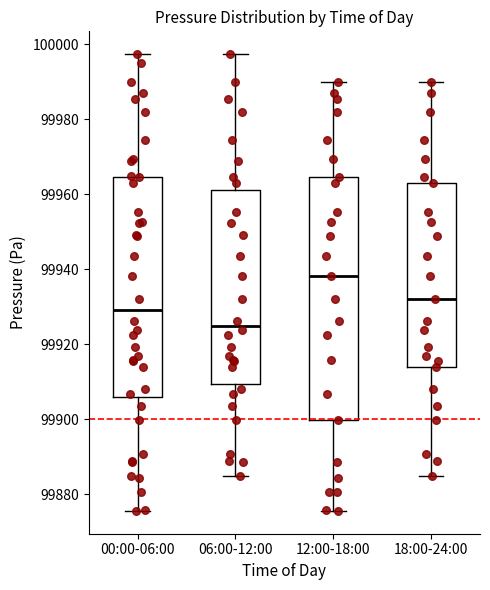

Which box has the lowest median line?

06:00-12:00